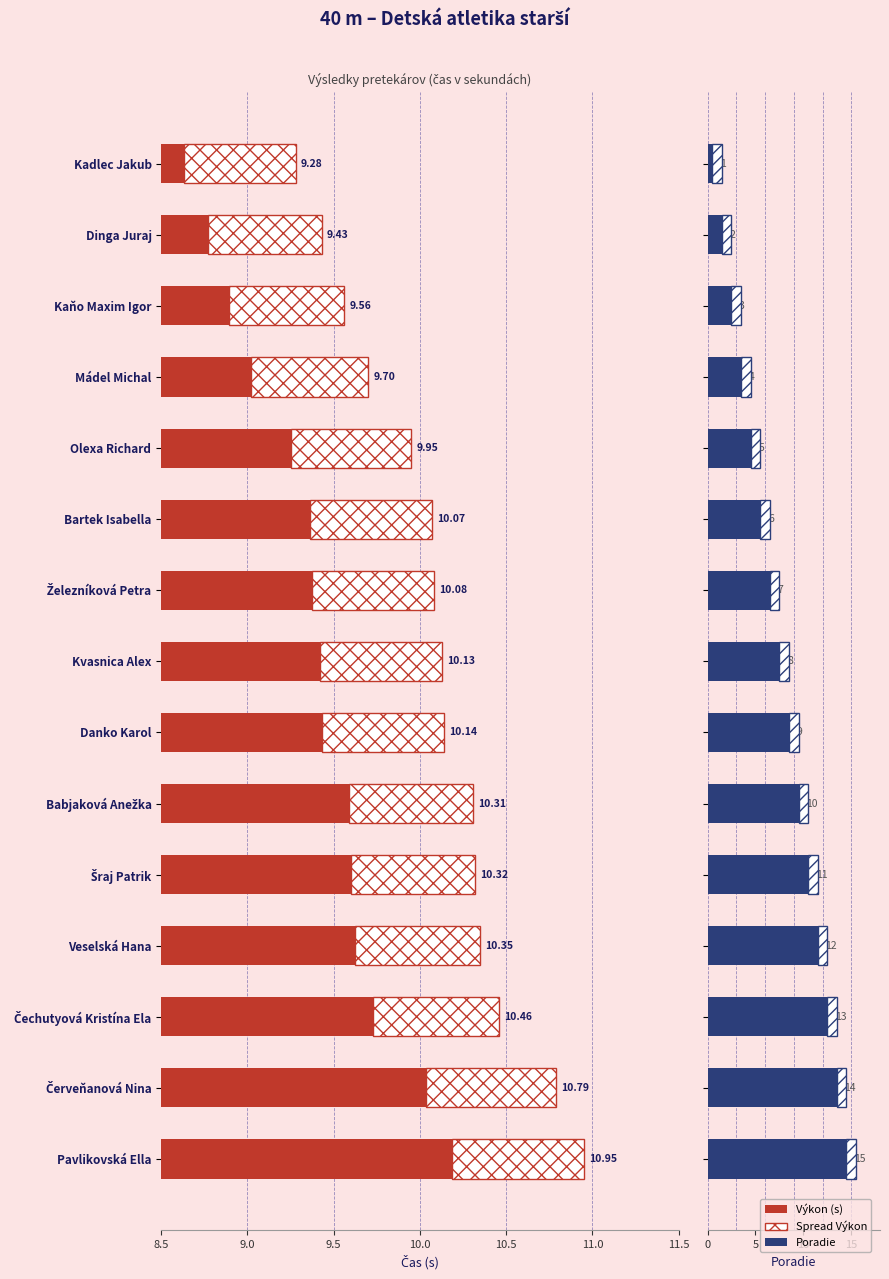

Between Bartek Isabella and Červeňanová Nina, which series saw the biggest shift?

Poradie